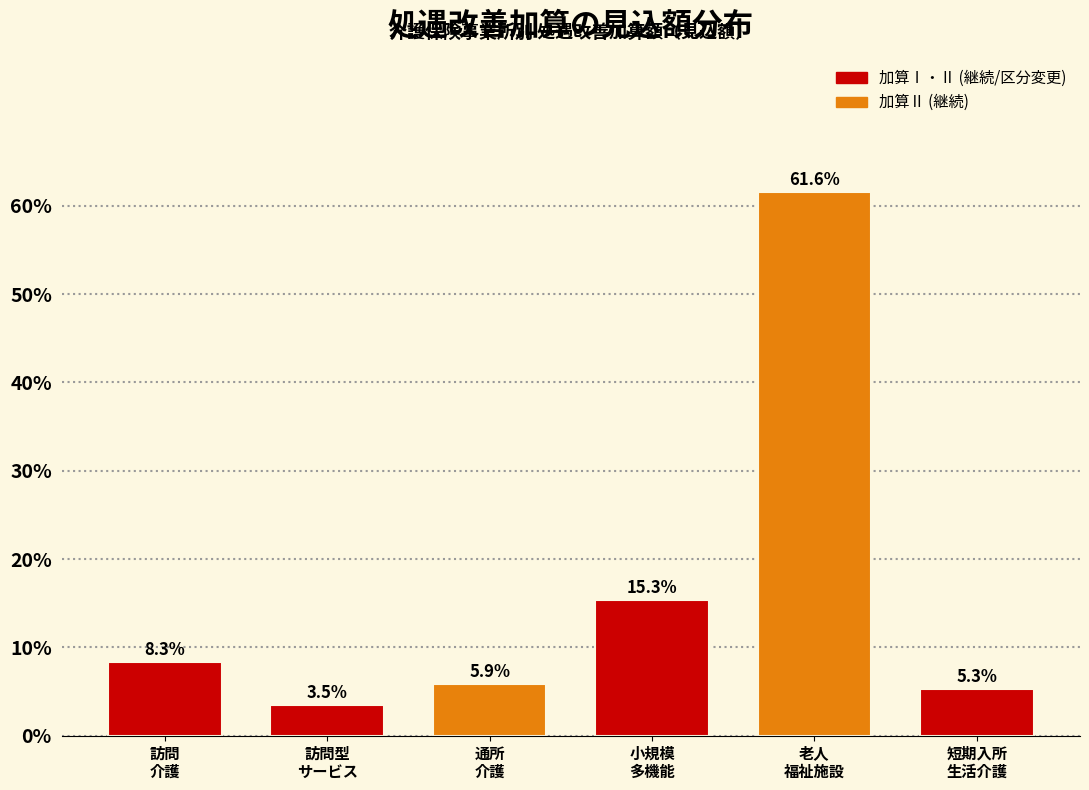

Reading left to right, extract all data points from this chart.

8.3	3.5	5.9	15.3	61.6	5.3